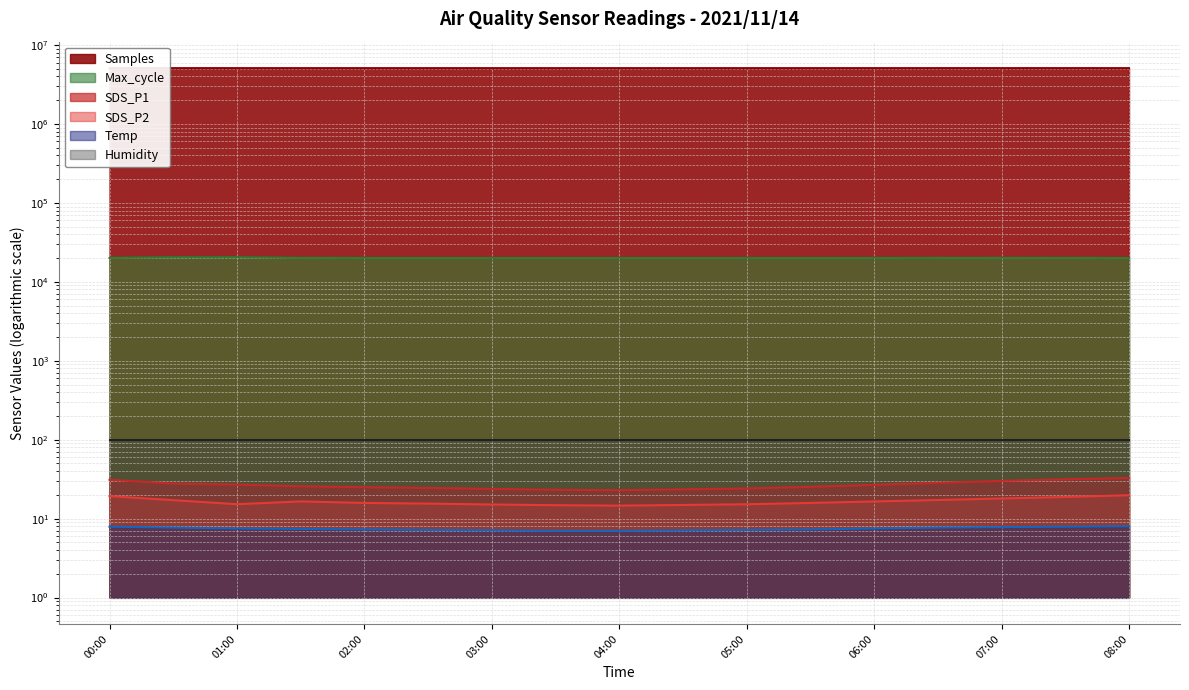

What is the smallest value displayed?

7.0